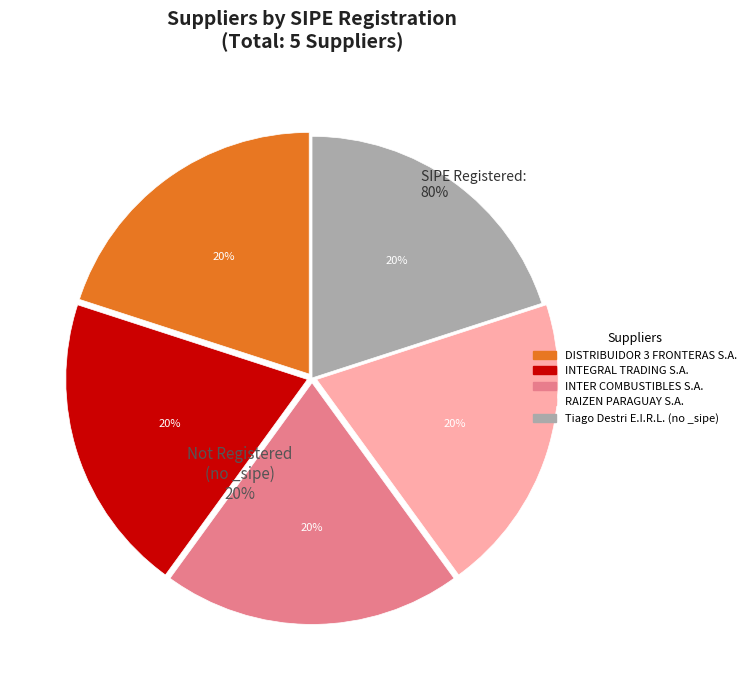

What is the largest slice in the pie chart?

DISTRIBUIDOR 3 FRONTERAS S.A.